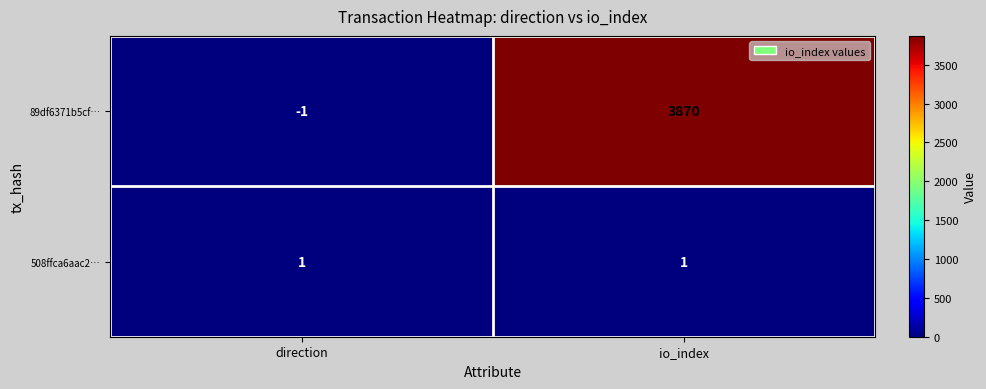

Reading left to right, extract all data points from this chart.

89df6371b5cf…: direction=-1	io_index=3870
508ffca6aac2…: direction=1	io_index=1